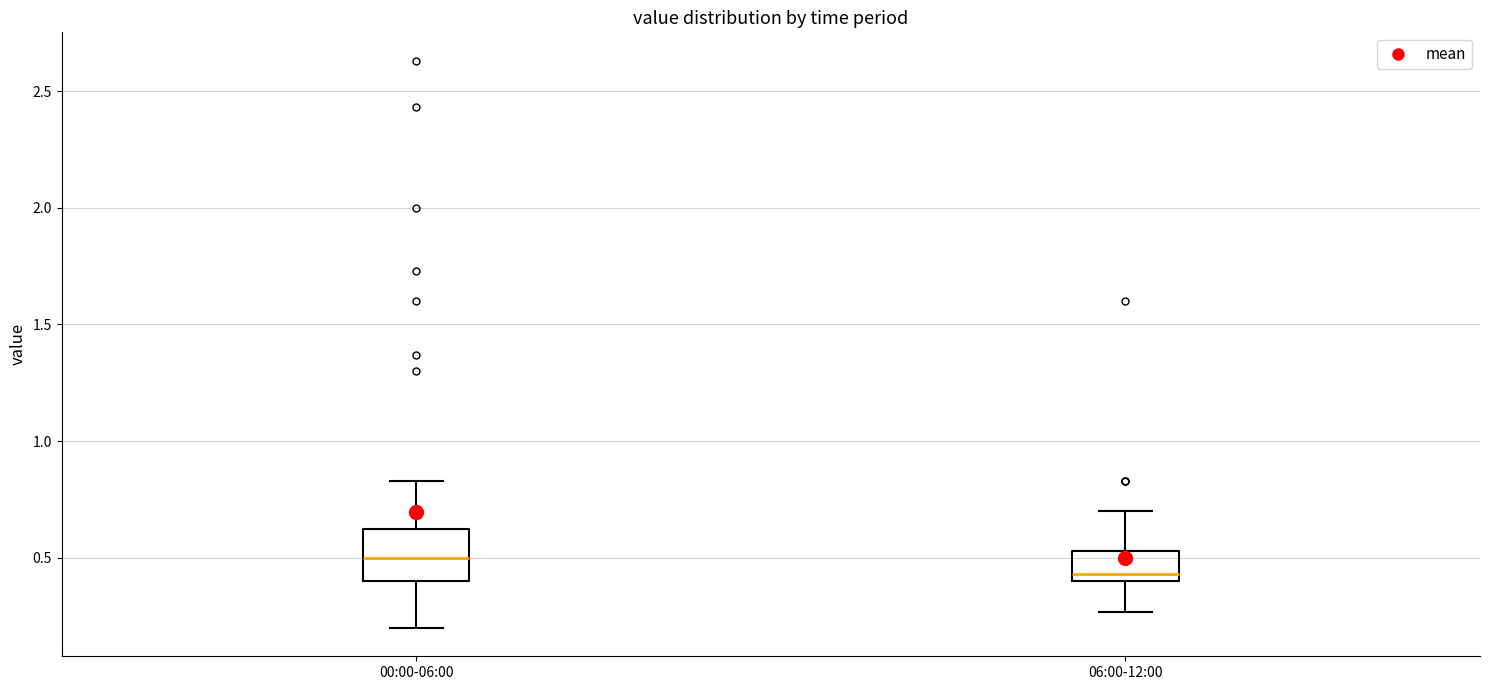

Where is the lower edge of the box for 00:00-06:00 on the y-axis? The values are not printed on the chart, so give them approximately, as read against the axis.

0.40